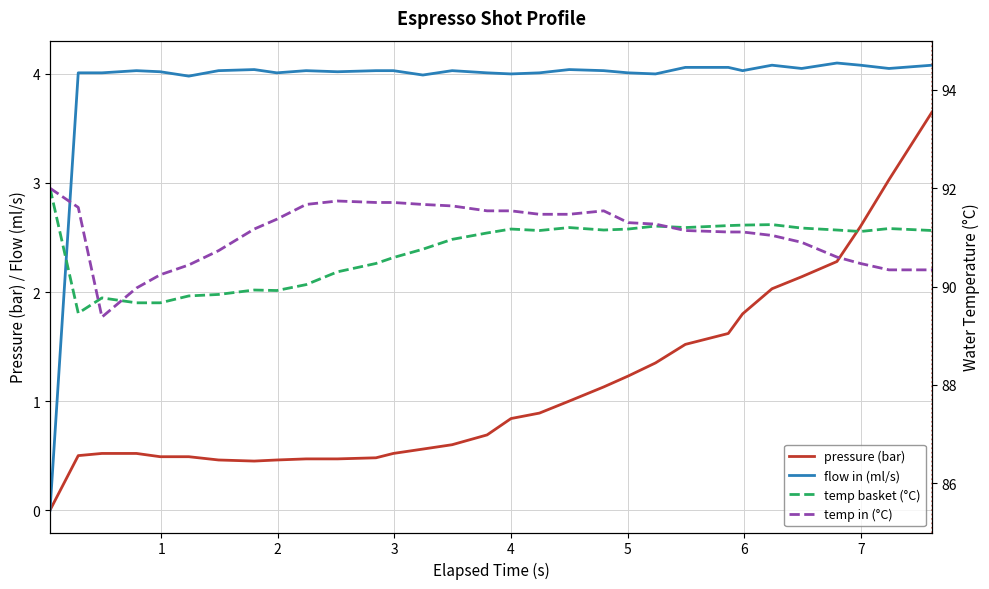

What are all the series names shown in the legend?

pressure (bar), flow in (ml/s), temp basket (°C), temp in (°C)